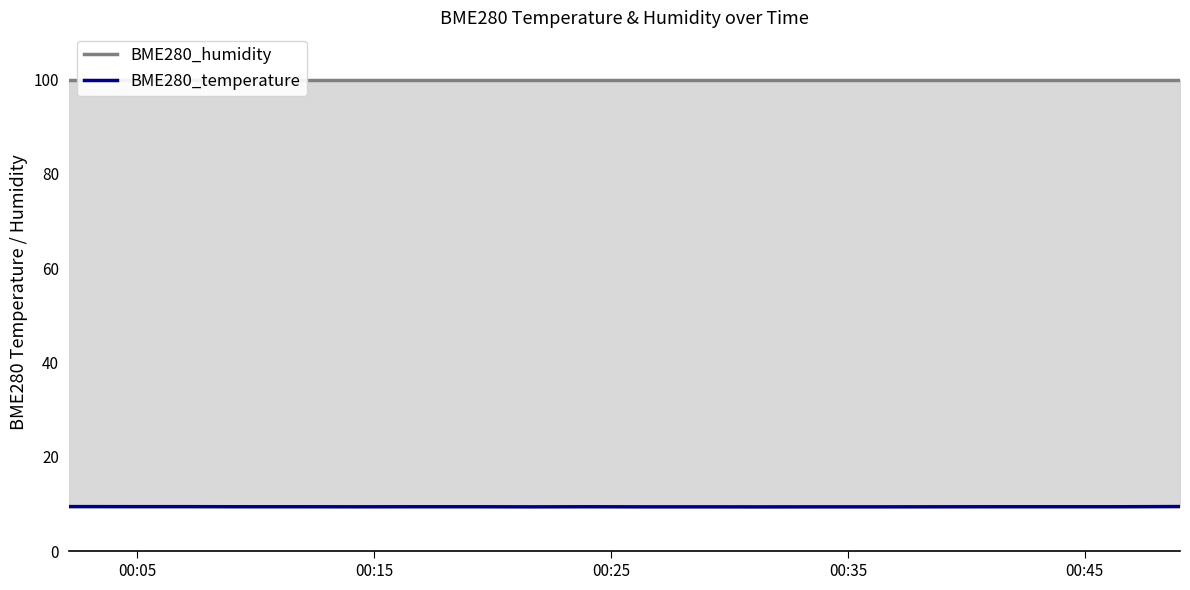

The value of BME280_temperature at 00:35 is 13.0. True or false?

False